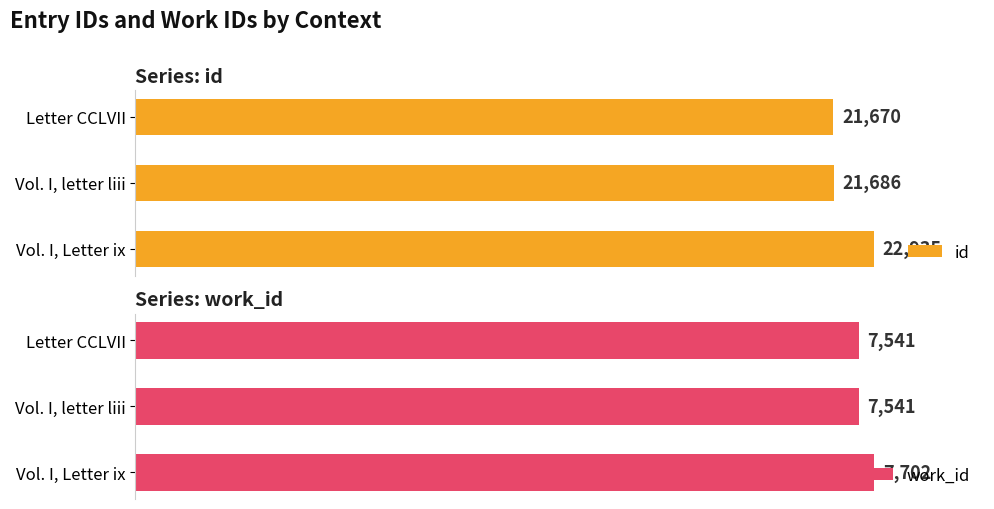

At which label is id closest to 22302?

Vol. I, letter liii